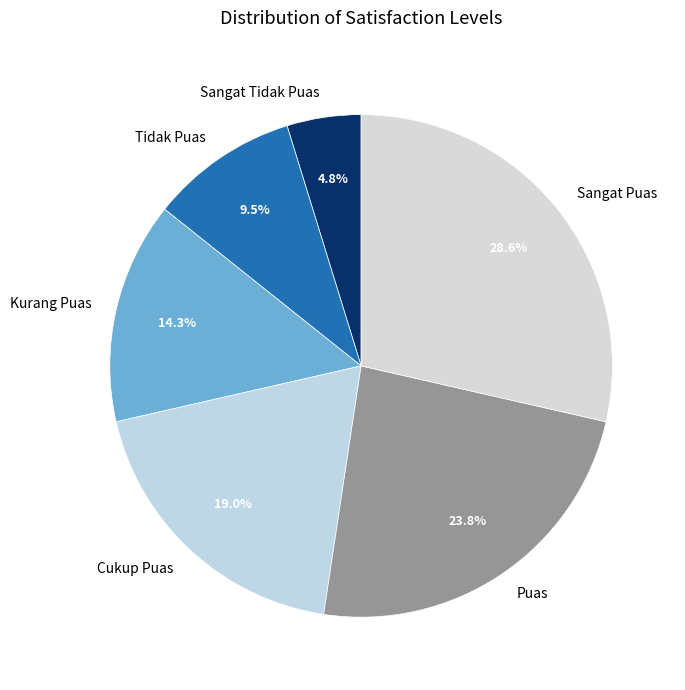

What is the ratio of the value at Sangat Tidak Puas to the value at Sangat Puas?

0.2